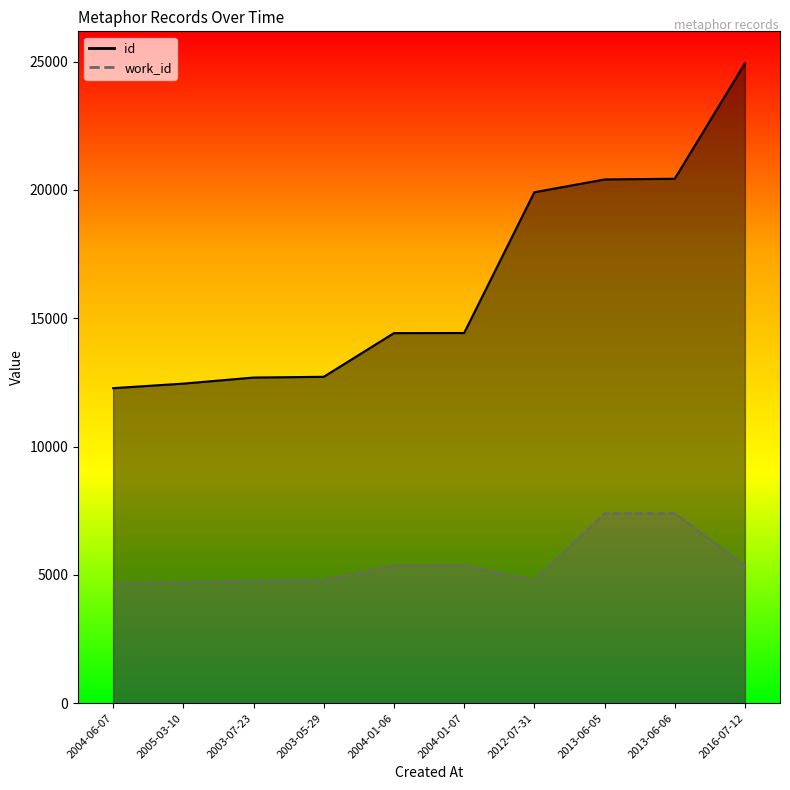

What is the difference between the work_id values at 2013-06-05 and 2004-06-07?

2729